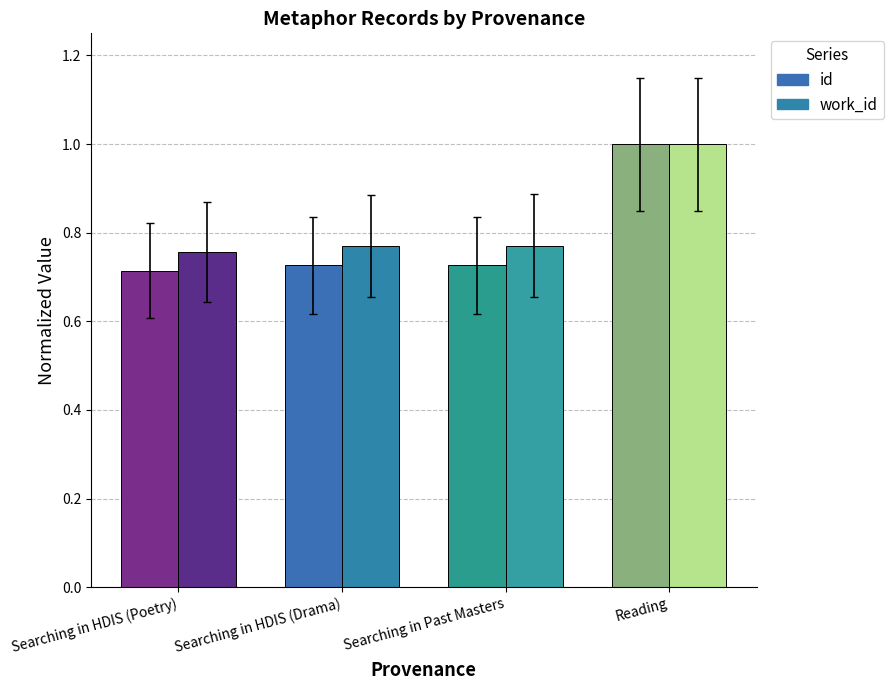

Which series changed the most between Searching in Past Masters and Reading?

id